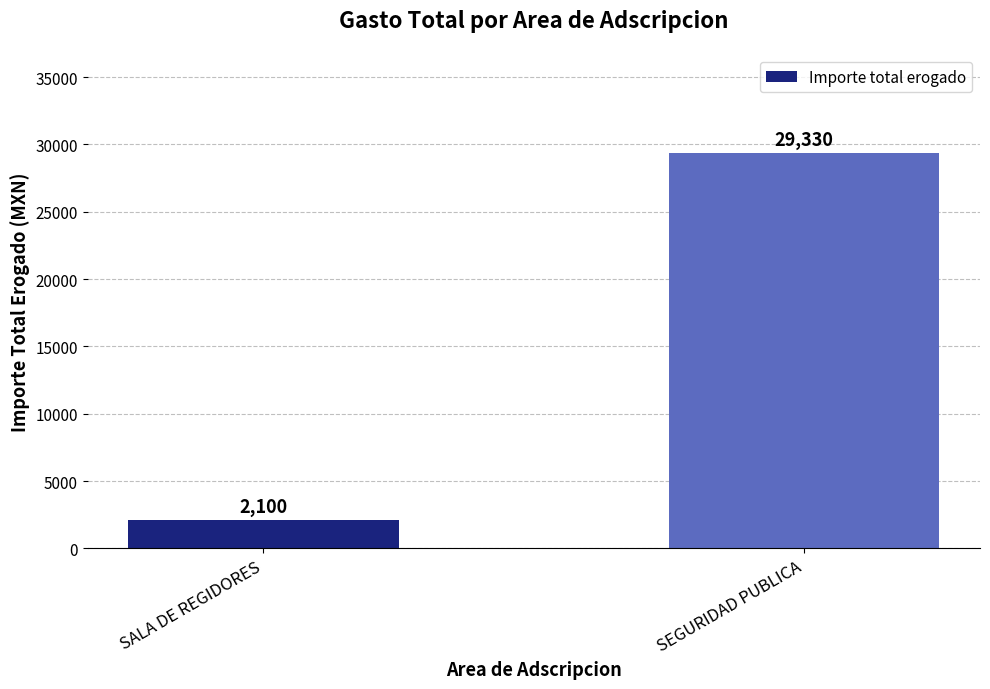

What is the approximate value at SEGURIDAD PUBLICA?

29330